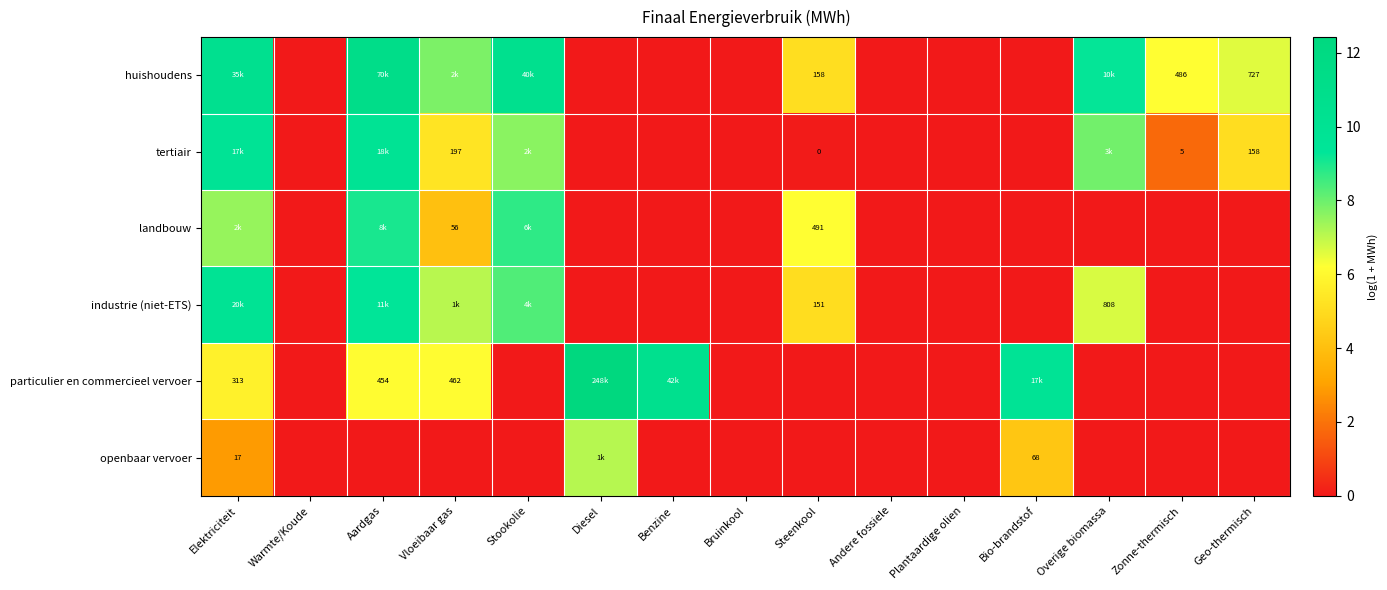

At which category is the sum across all series the highest?

Elektriciteit